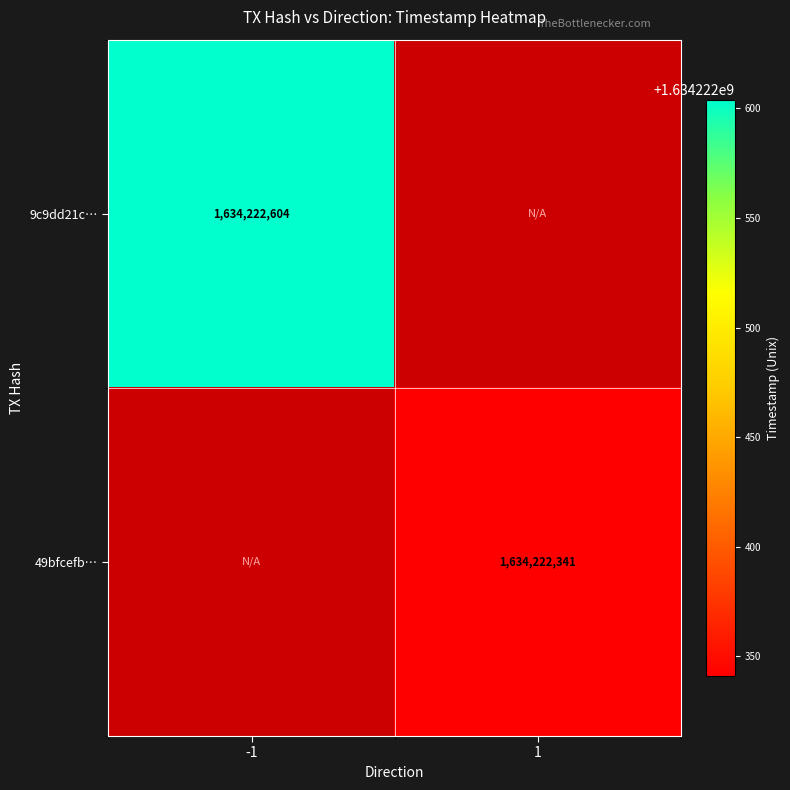

What is the difference between the 49bfcefb8786590be2ab15c45065fb0a860c98c values at 1 and -1?

1634222341